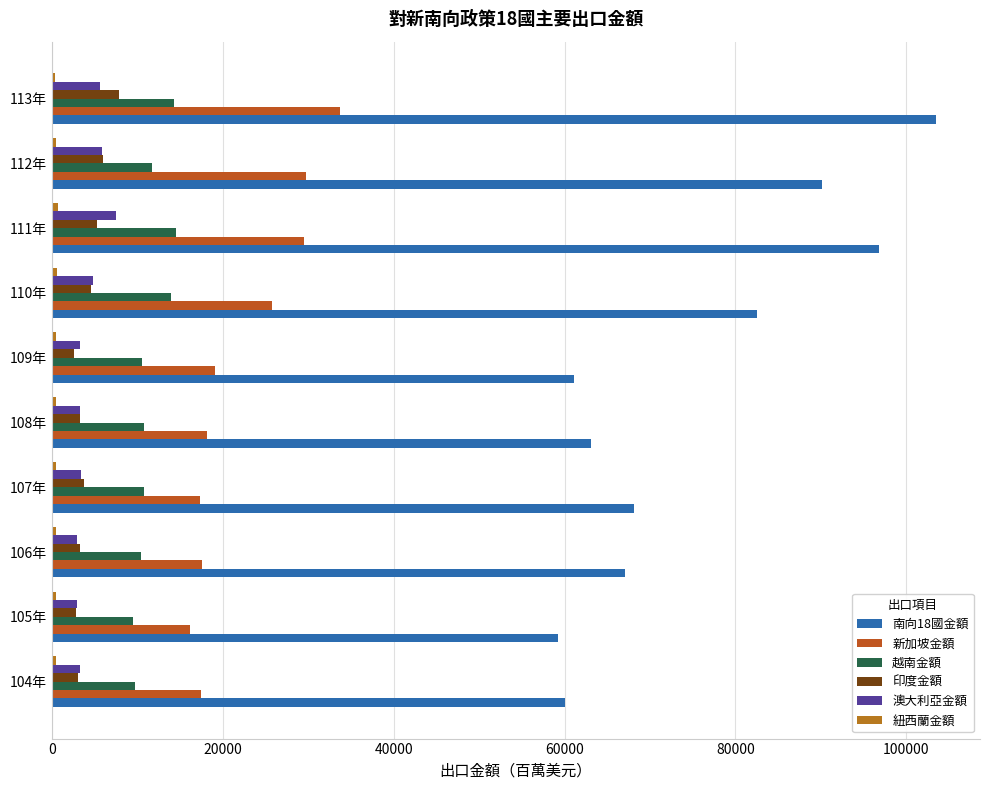

Count the number of data series in this chart.

6